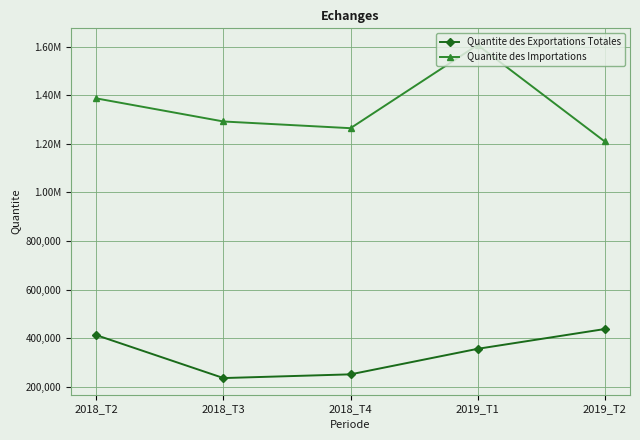

Is this an area chart (filled region under the line)?

No